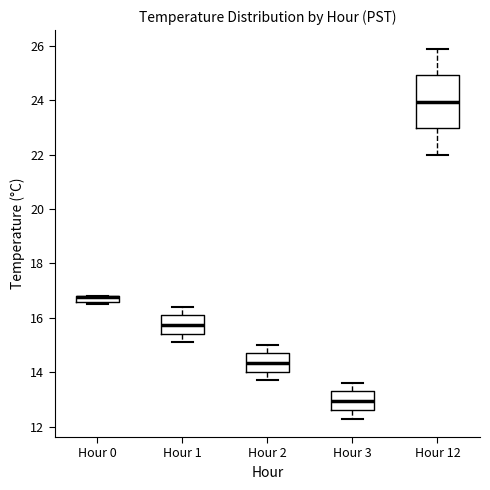

Comparing the boxes themselves (not the whiskers), which one is the tallest?

Hour 12